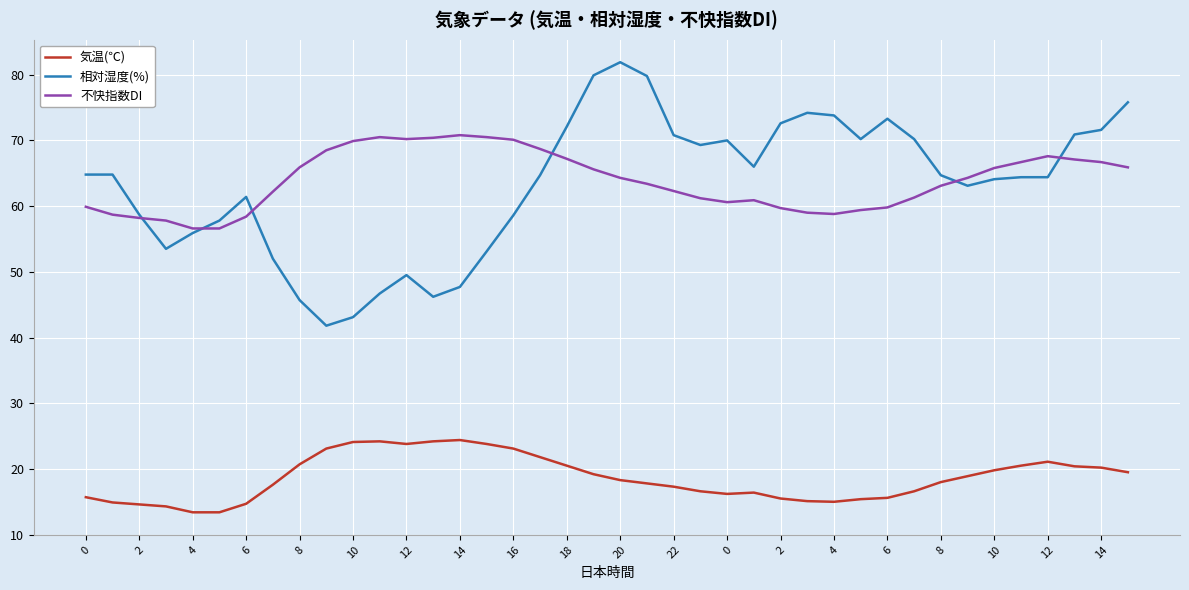

True or false: 気温(℃) and 相対湿度(%) intersect in this chart.

False